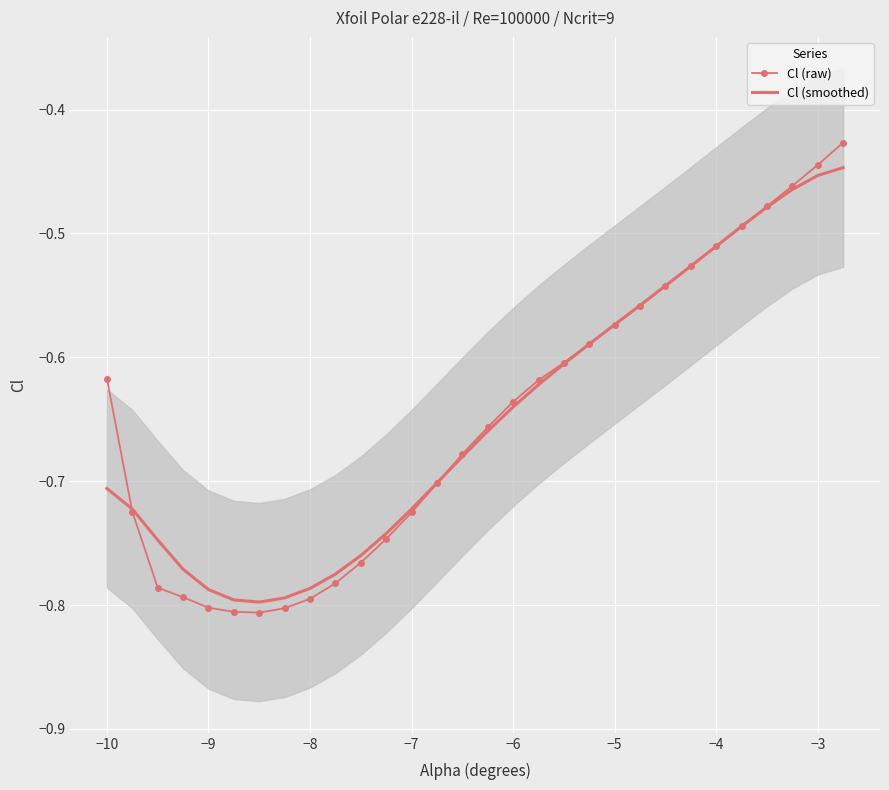

True or false: Cl (raw) has a value of -0.3 at −10.

False